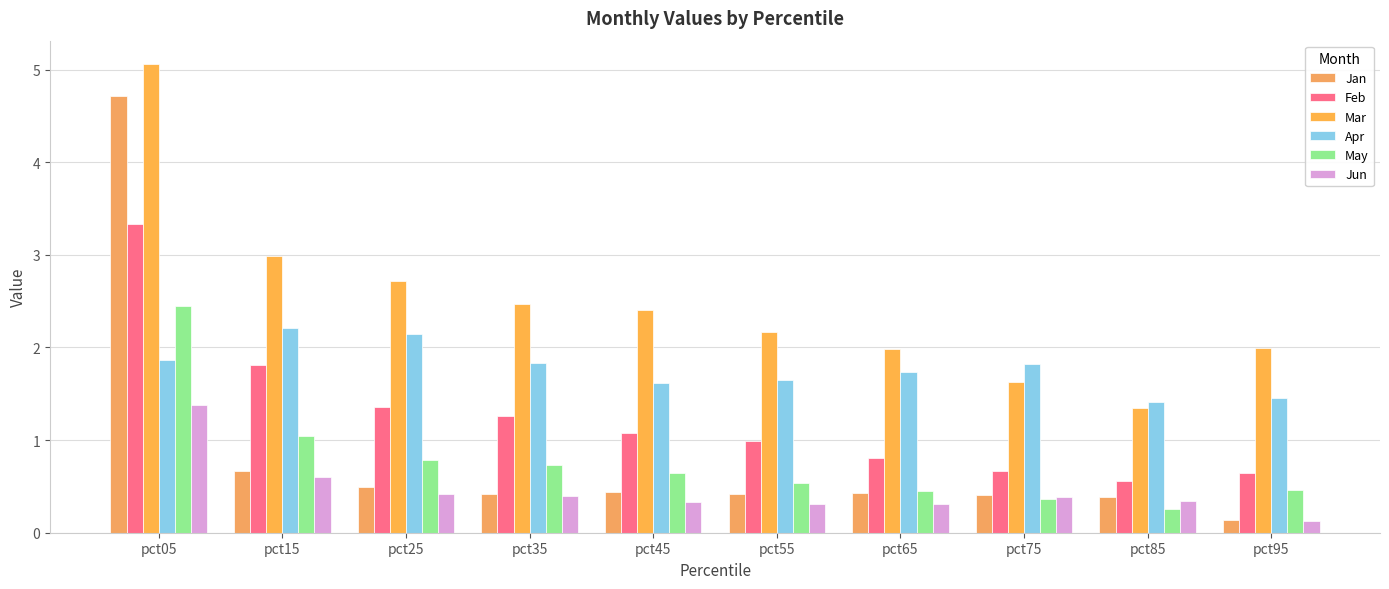

Does the chart contain stacked bars?

No